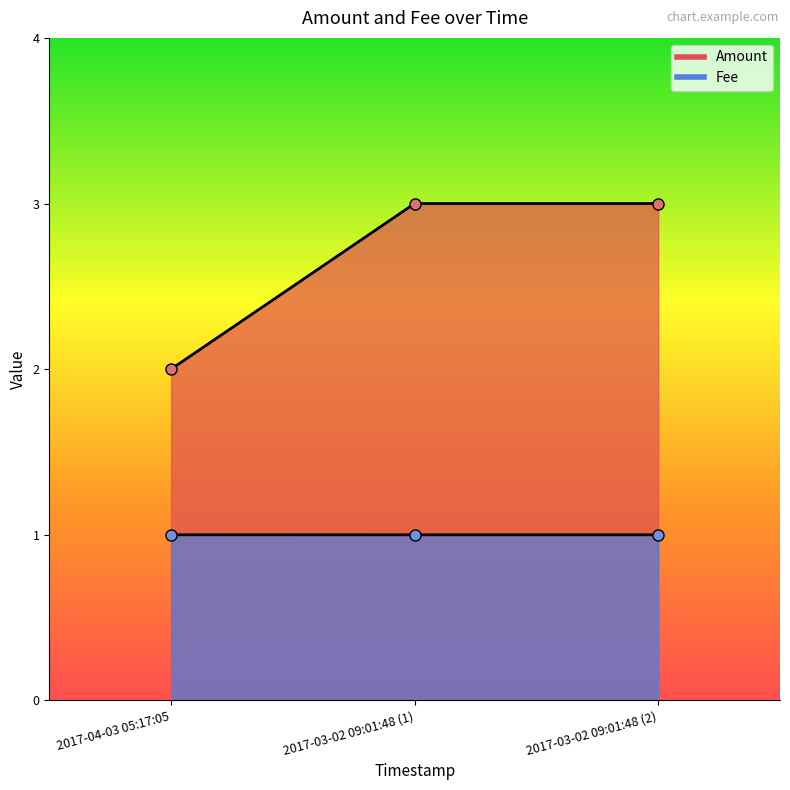

The value of Amount at 2017-04-03 05:17:05 is 0.6. True or false?

False